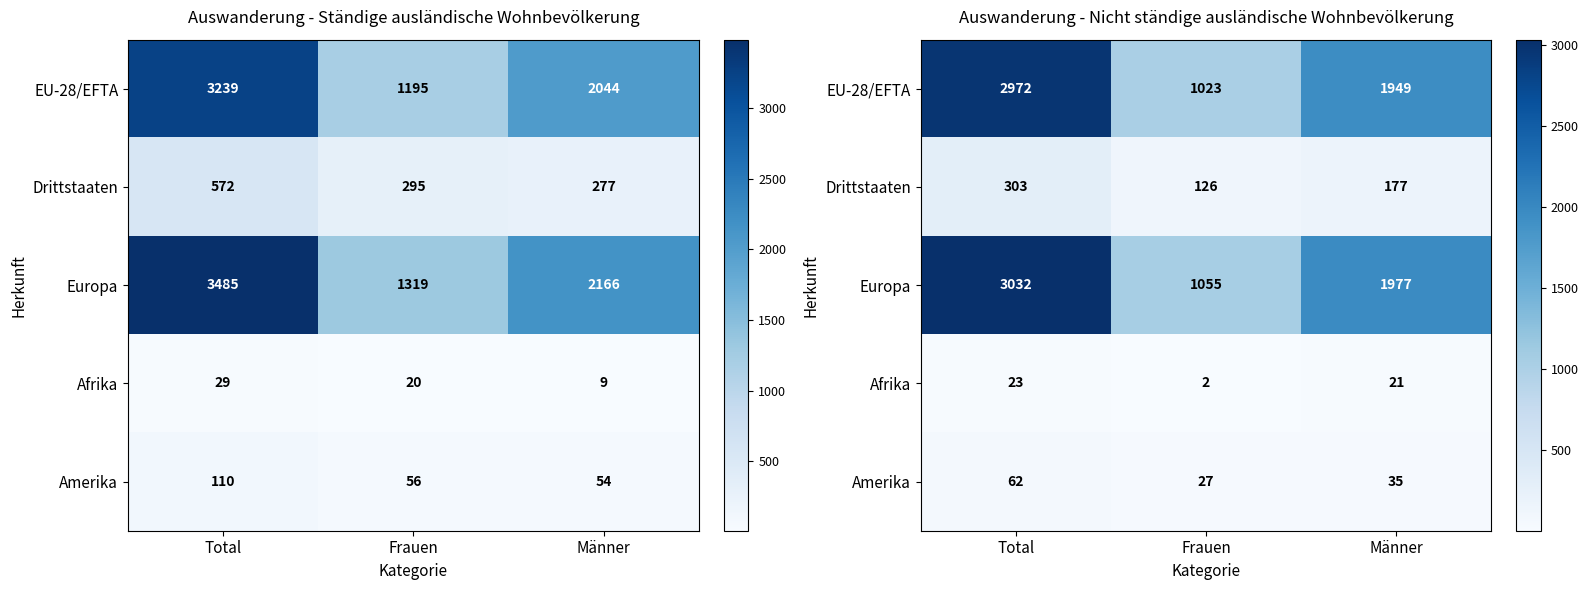

Which series has the largest range (max minus min)?

Europa